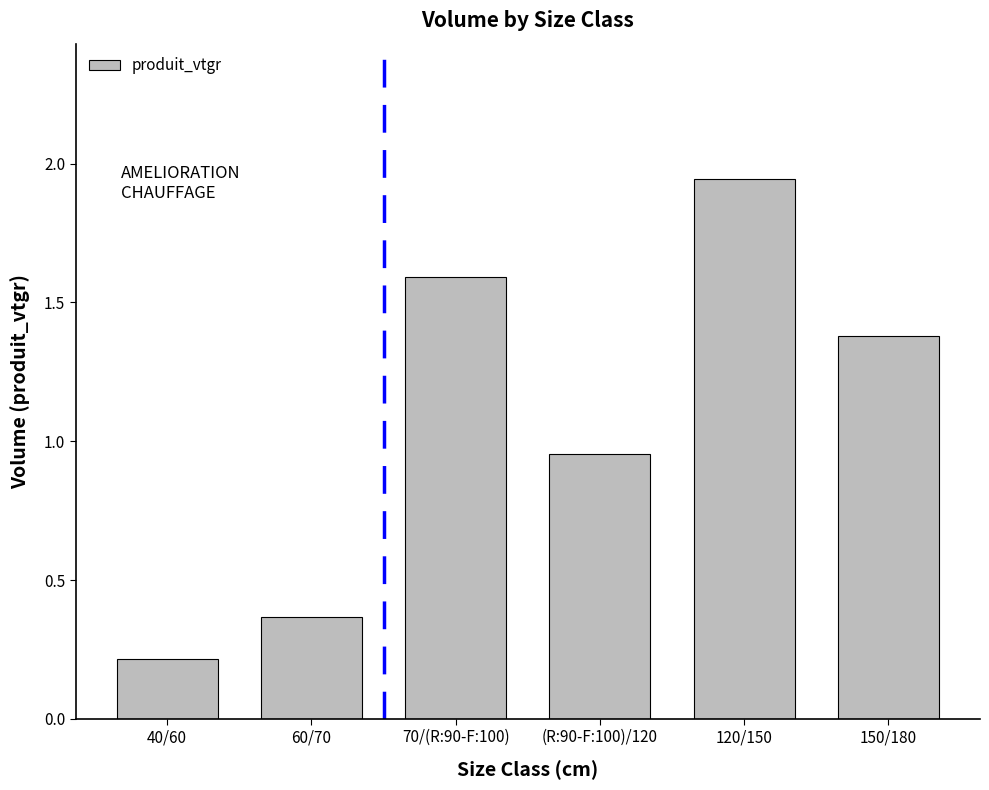

Where is the data nearest to the value 1?

(R:90-F:100)/120